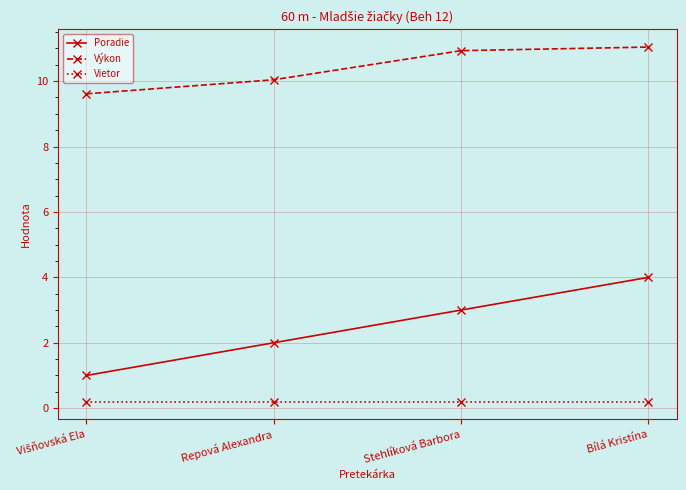

True or false: Poradie and Výkon cross at least once.

False